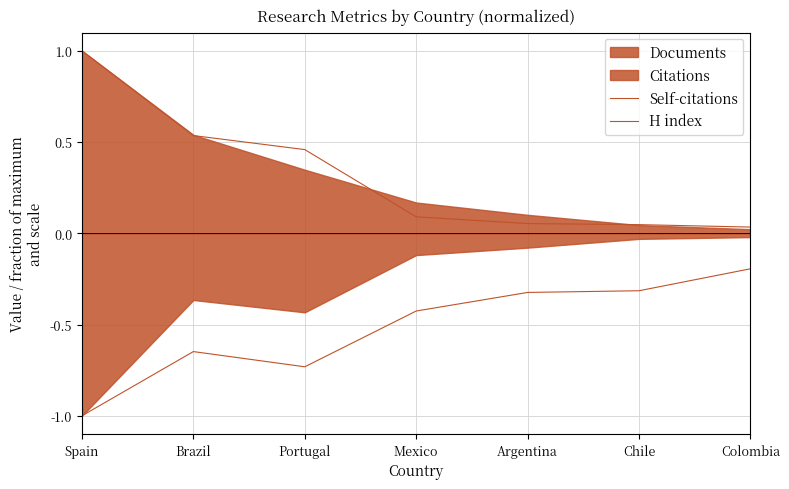

How many lines are shown in the chart?

2